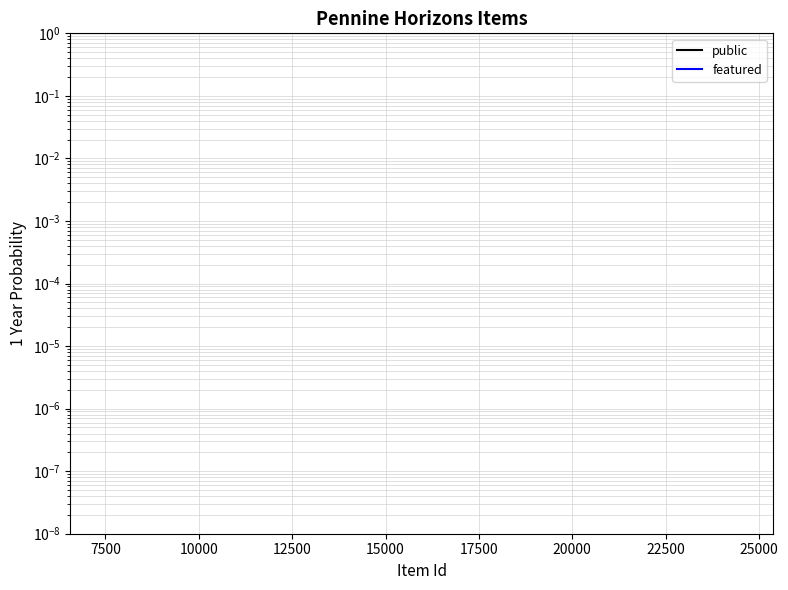

How many lines are shown in the chart?

2